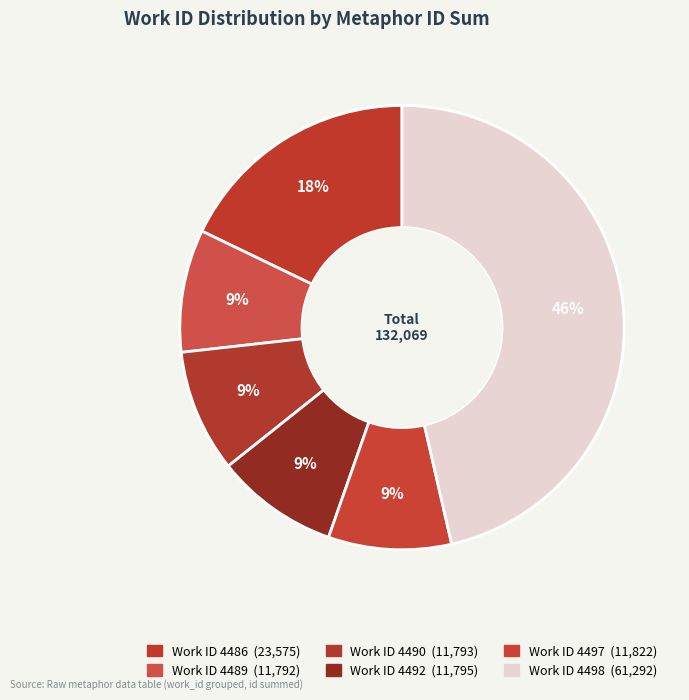

How many segments does this pie chart have?

6